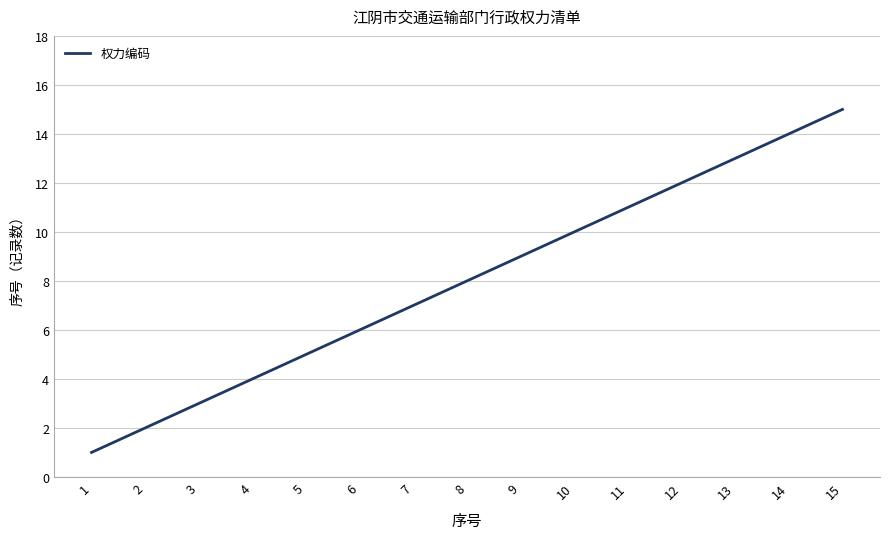

How many series are shown in this chart?

1